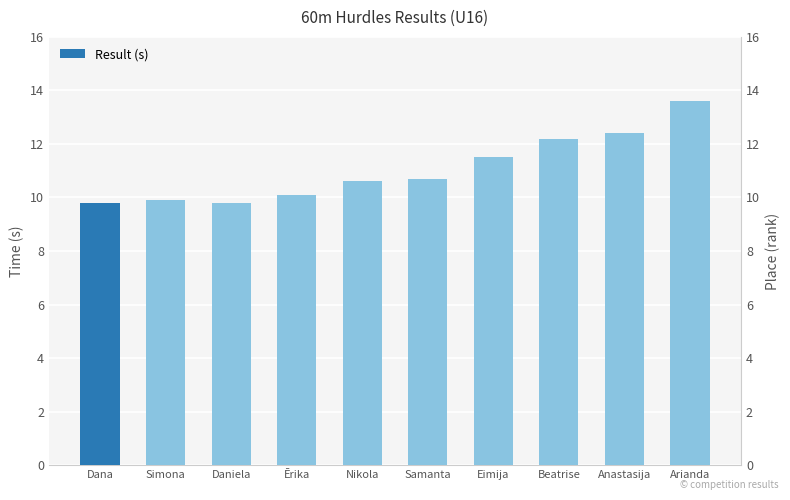

Which category has the highest value across all series?

Arianda